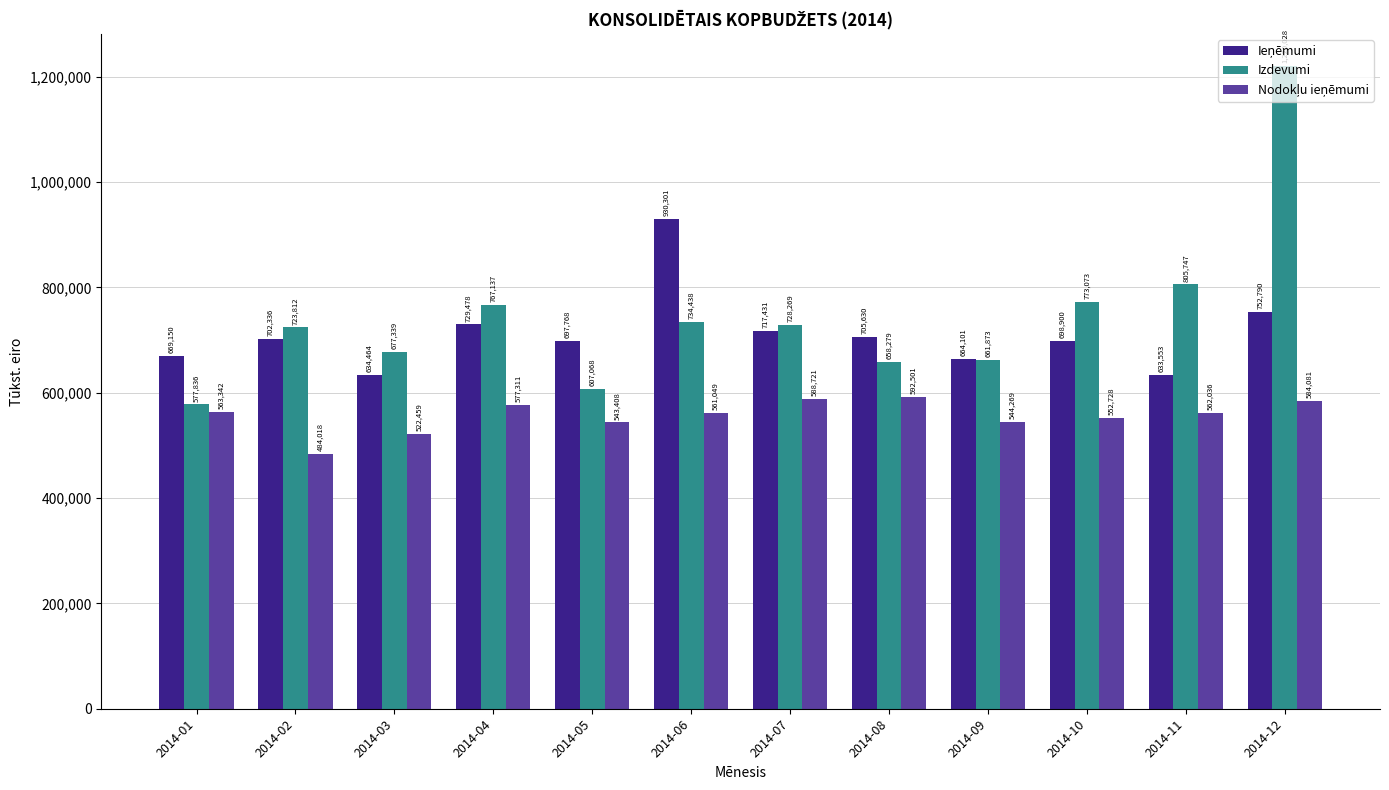

Count the number of categories in the chart.

12